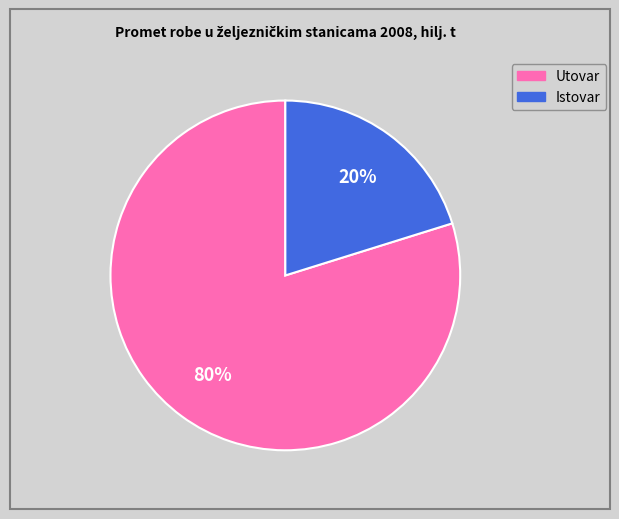

Rank the categories by value from highest to lowest.

Utovar, Istovar